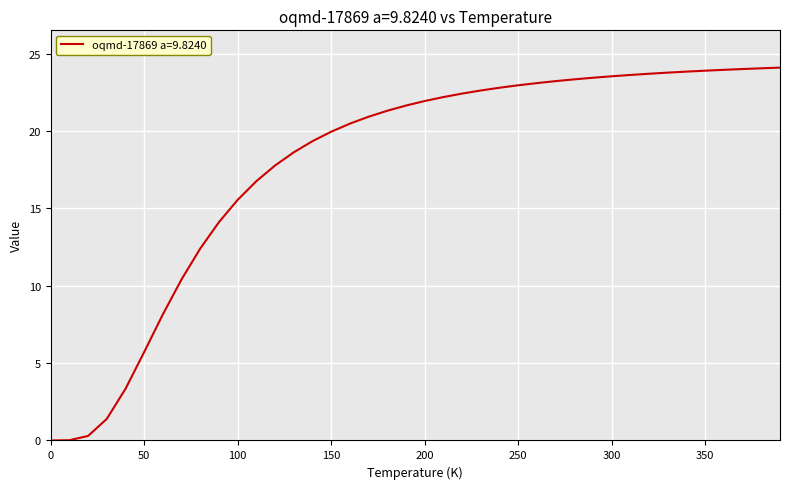

What is the greatest value displayed?

24.1